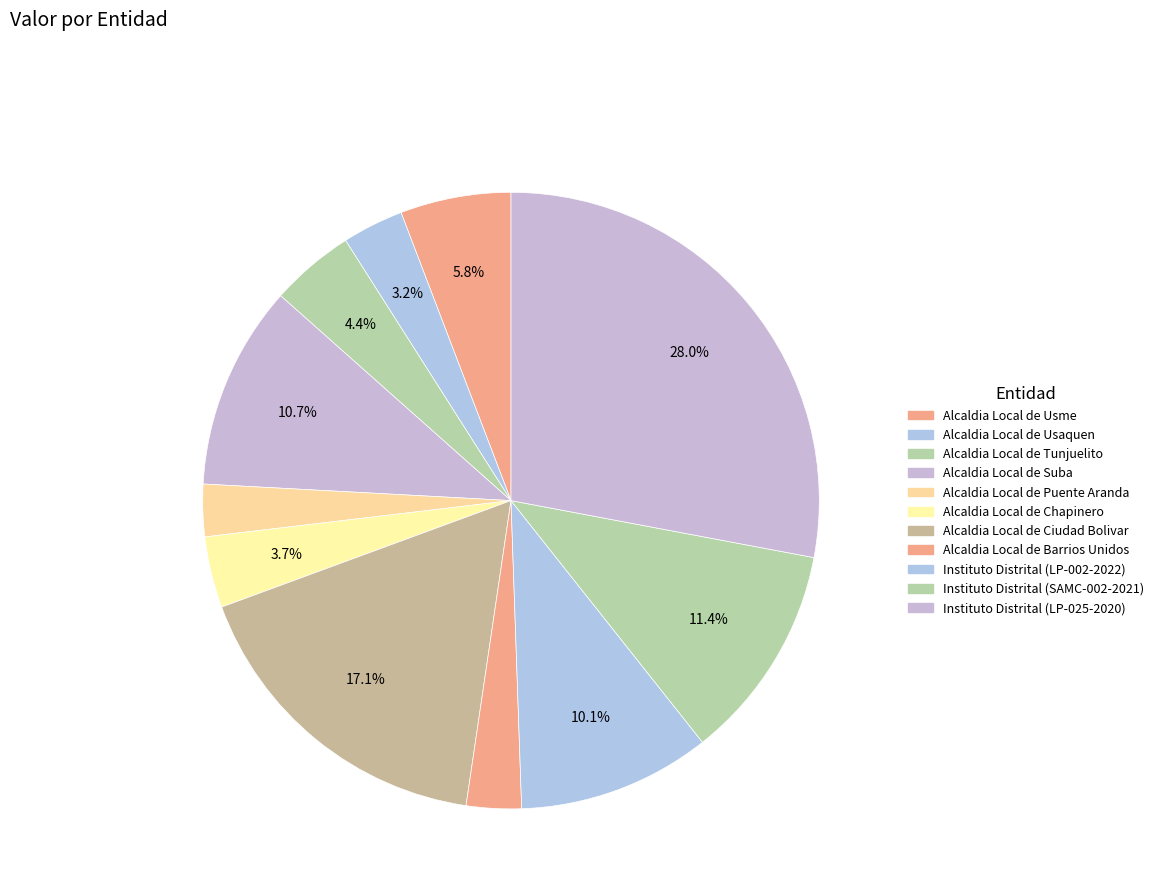

To the nearest percent, what is the difference between the Alcaldia Local de Usaquen and Alcaldia Local de Usme slice percentages?

3%